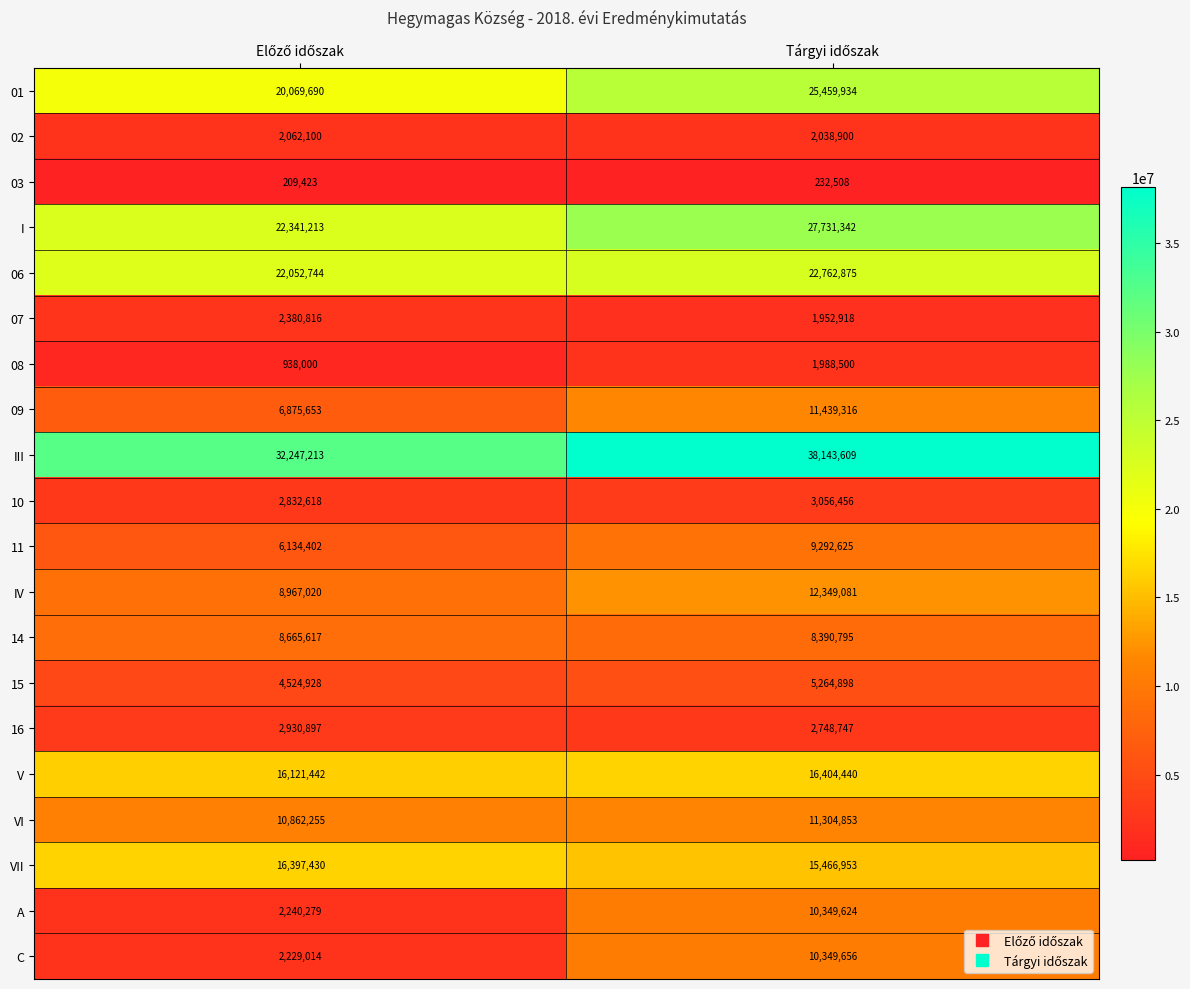

What is the greatest value displayed?

38143609